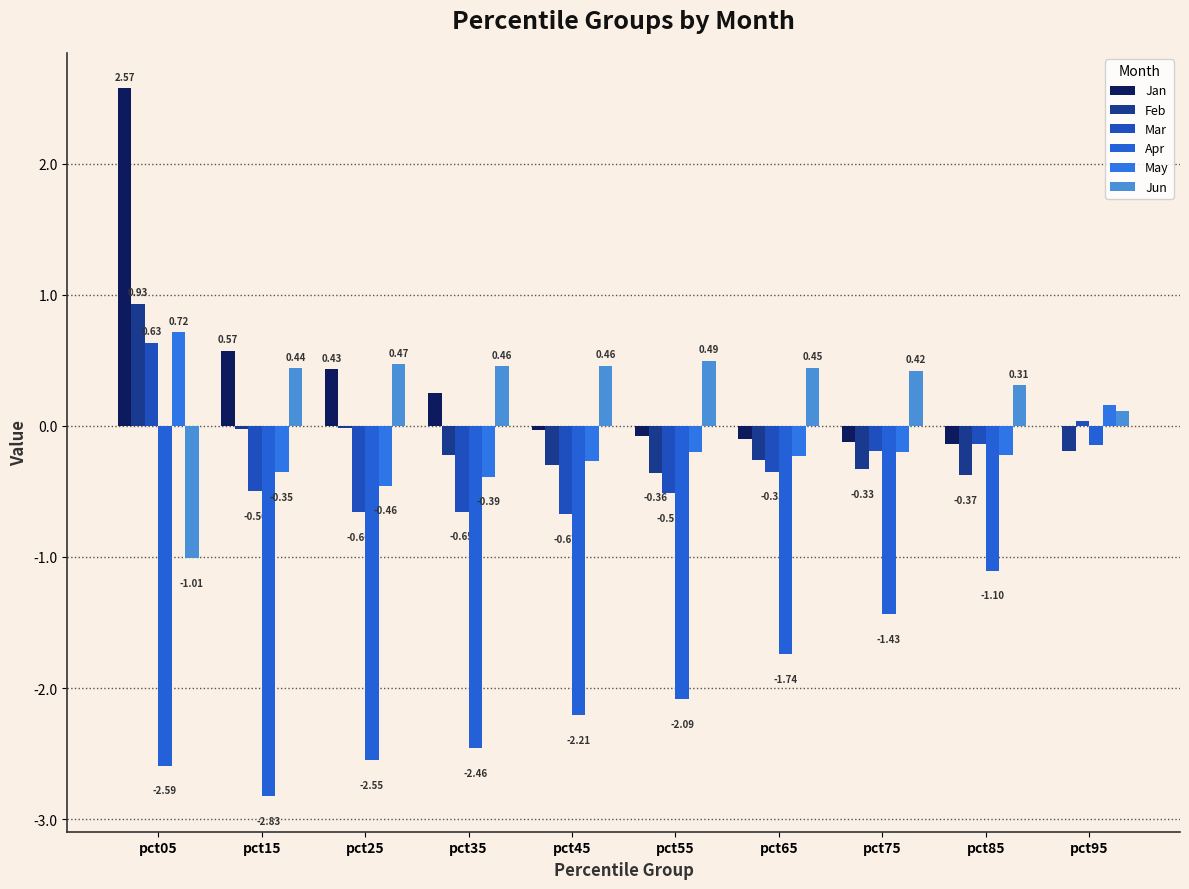

Read the Mar value at pct85.

-0.1